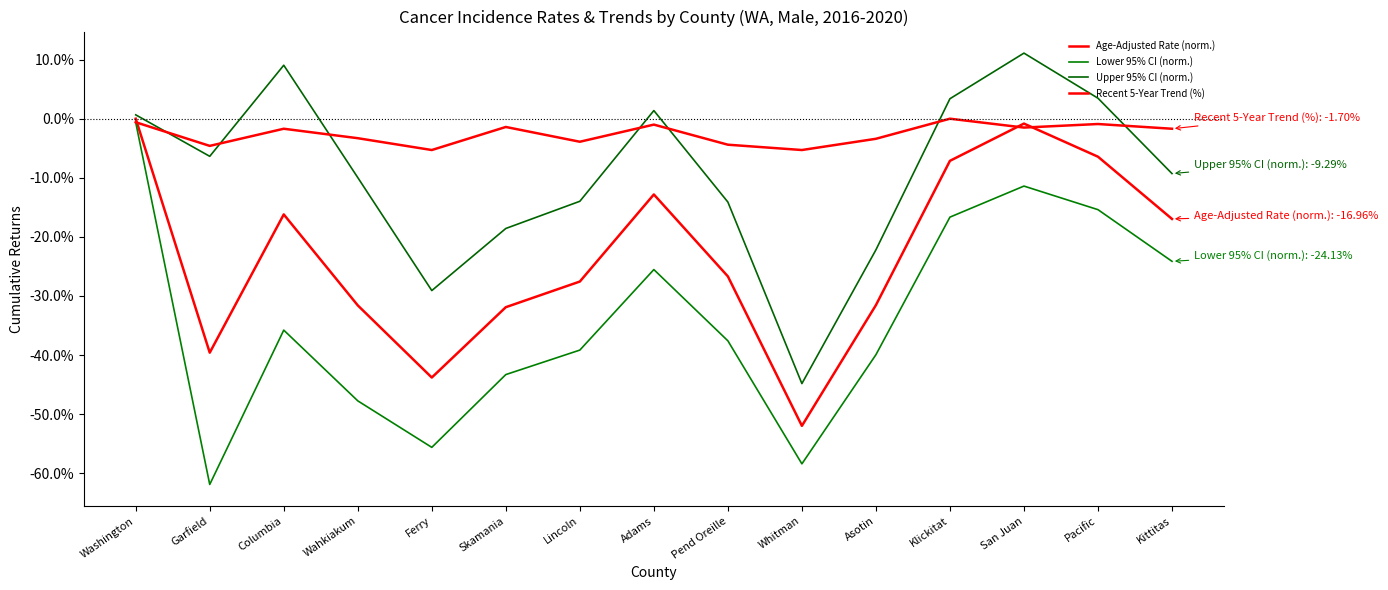

Is this an area chart (filled region under the line)?

No